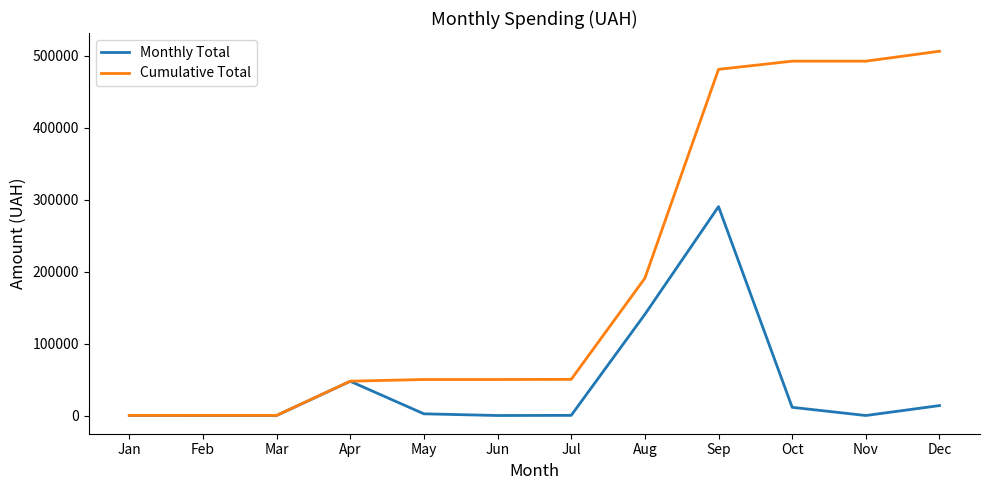

Is this an area chart (filled region under the line)?

No